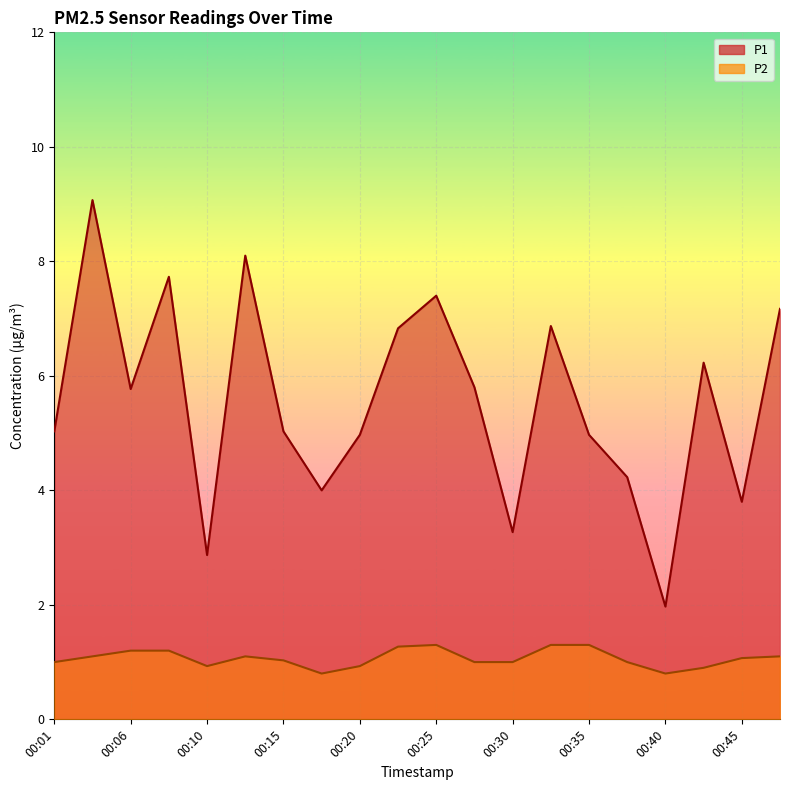

True or false: P1 and P2 intersect in this chart.

False